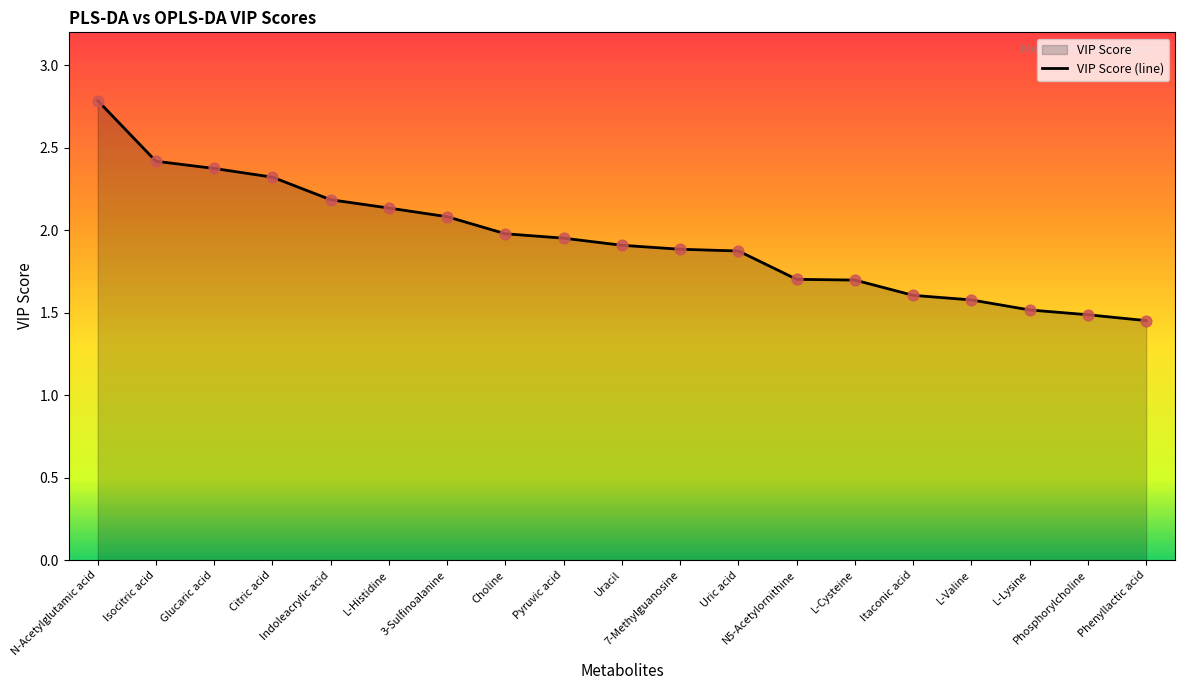

Which has a higher value, 7-Methylguanosine or L-Cysteine?

7-Methylguanosine